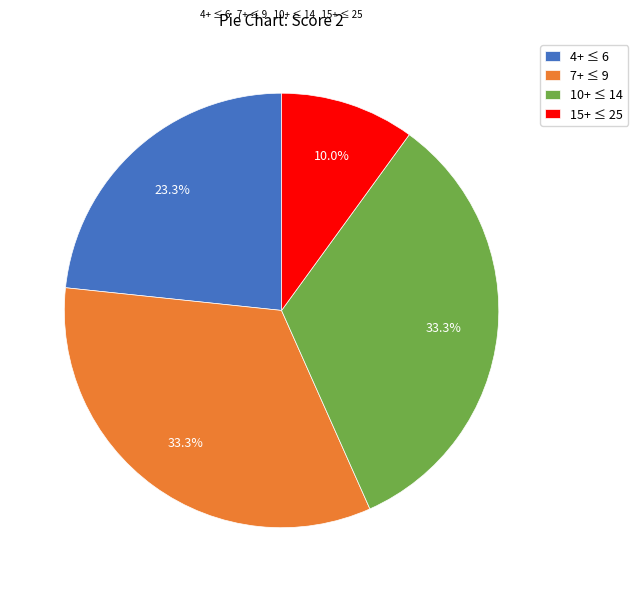

What percentage do 7+ ≤ 9 and 4+ ≤ 6 together represent?

56.7%